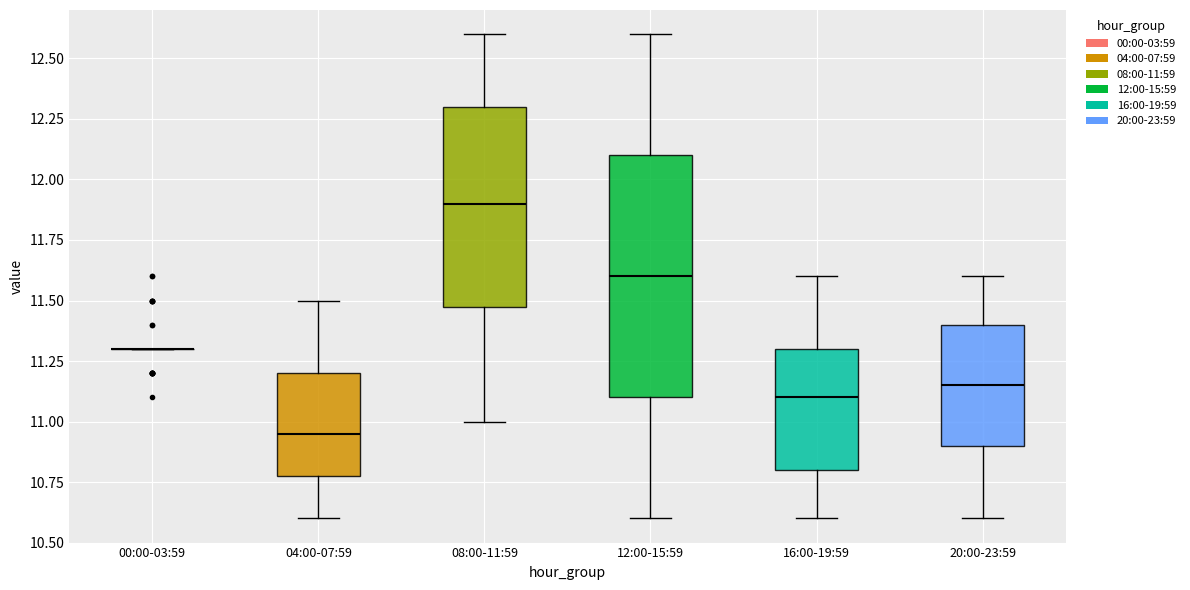

Reading left to right, transcribe this box plot: for each box, give where its median line is, the range the box spans, and where its two whiskers end, as read against the y-axis. The values are not printed on the chart, so give them approximately, as read against the axis.

00:00-03:59: box collapsed to a line at 11.30, whiskers 11.30 to 11.30
04:00-07:59: median 10.95, box 10.80 to 11.20, whiskers 10.60 to 11.50
08:00-11:59: median 11.90, box 11.50 to 12.30, whiskers 11.00 to 12.60
12:00-15:59: median 11.60, box 11.10 to 12.10, whiskers 10.60 to 12.60
16:00-19:59: median 11.10, box 10.80 to 11.30, whiskers 10.60 to 11.60
20:00-23:59: median 11.15, box 10.90 to 11.40, whiskers 10.60 to 11.60